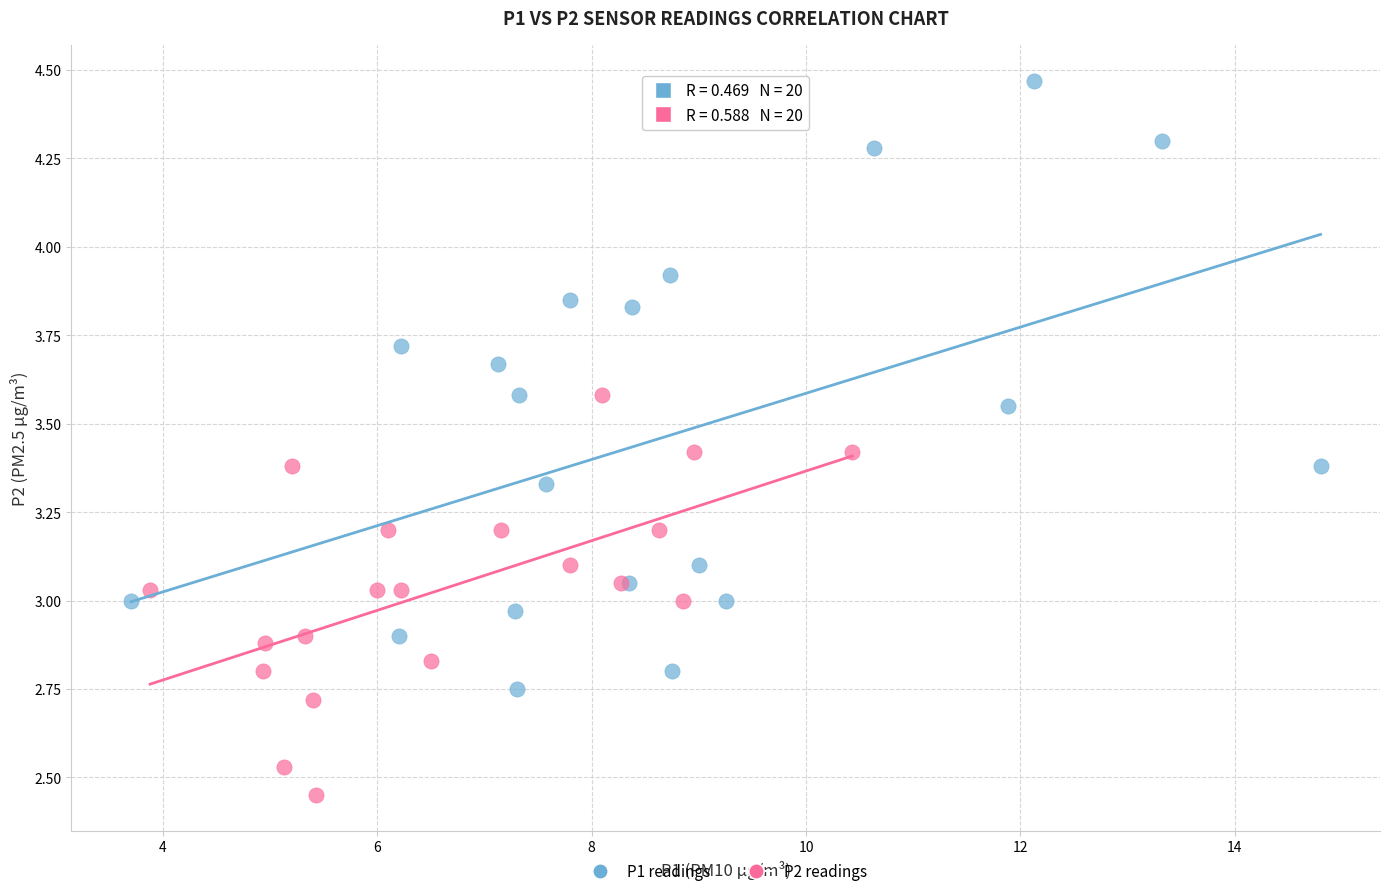

Which series reaches the maximum Y coordinate?

P1 readings